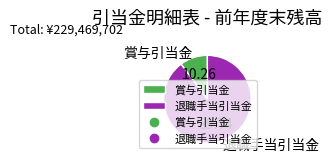

Between 退職手当引当金 and 賞与引当金, which is larger?

退職手当引当金